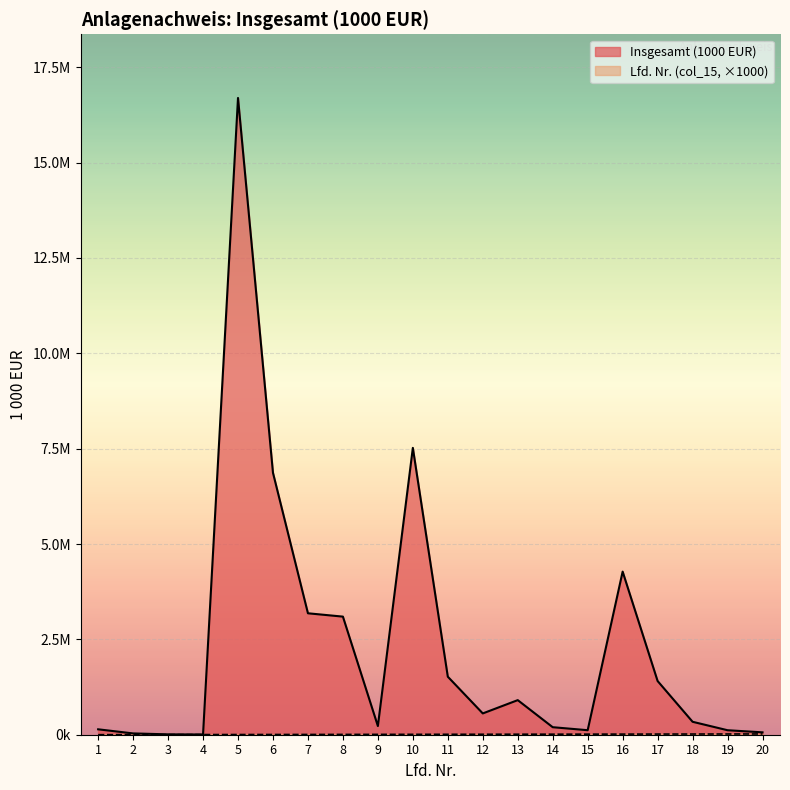

Rank the series by their average value, from highest to lowest.

Insgesamt (1000 EUR), Lfd. Nr. (col_15)